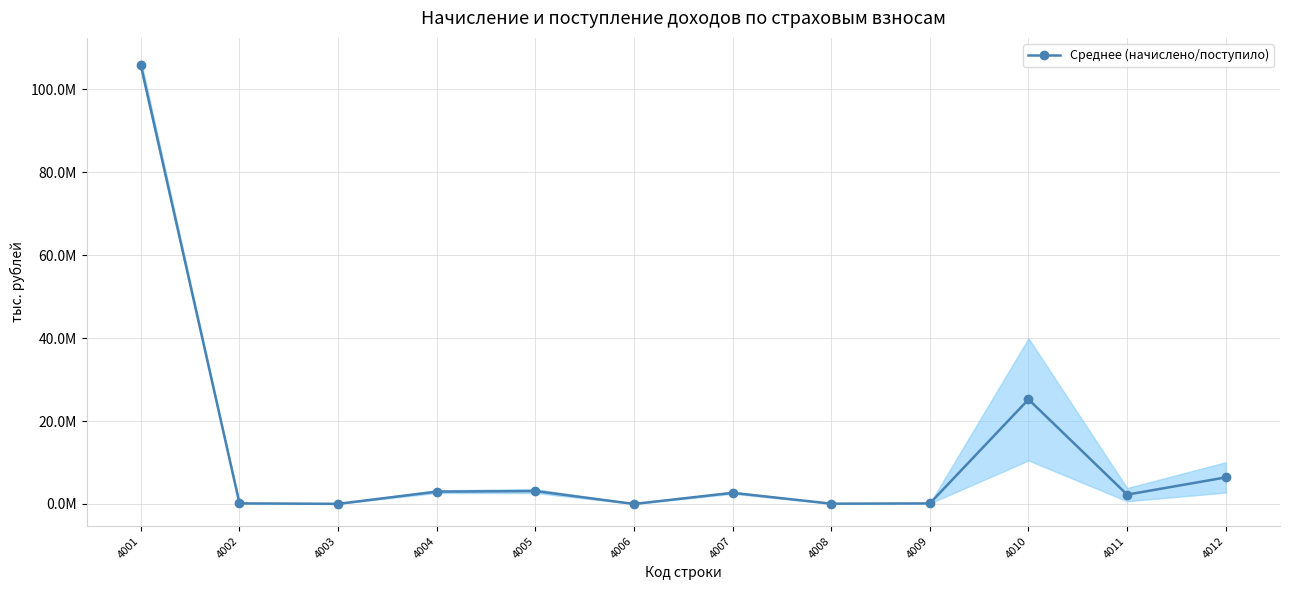

Is this an area chart (filled region under the line)?

No